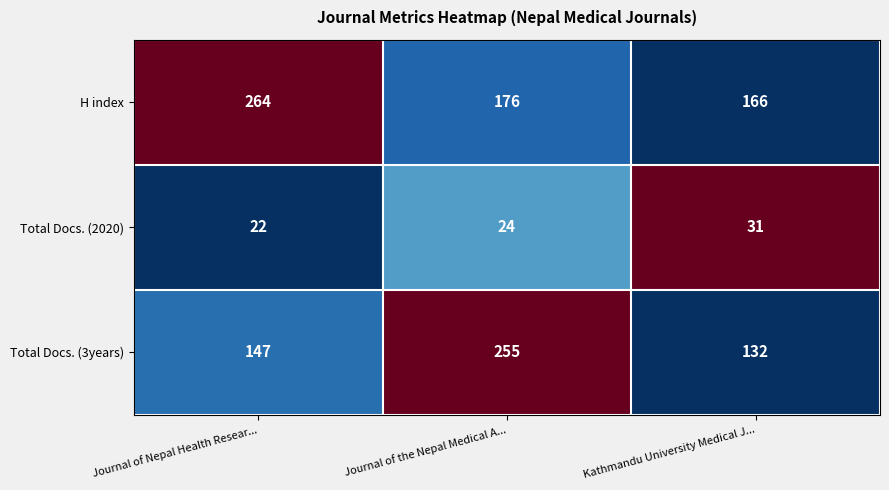

What is the sum of all Total Docs. (2020) values?

77